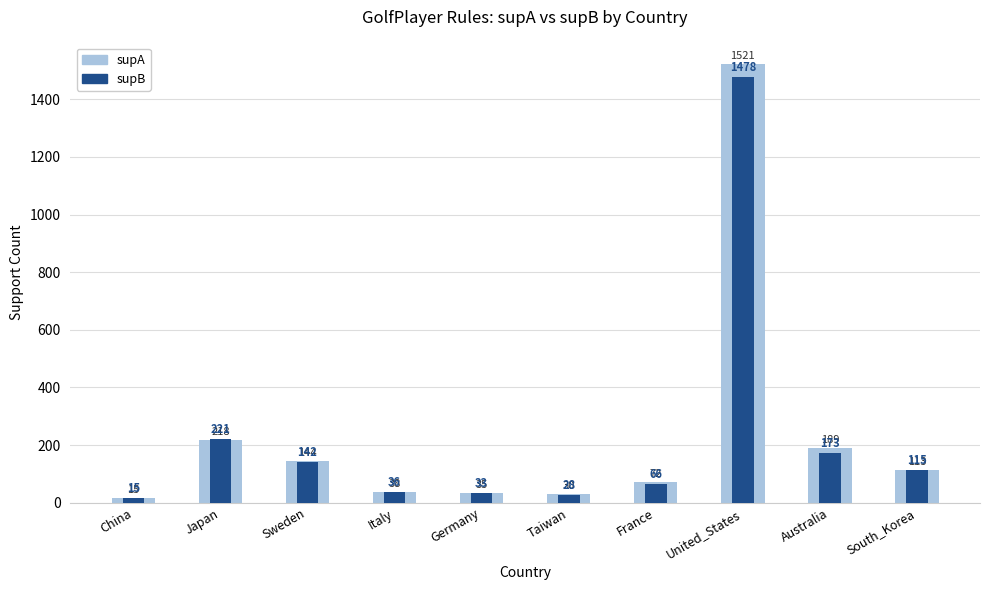

The value of supB at Japan is 73. True or false?

False